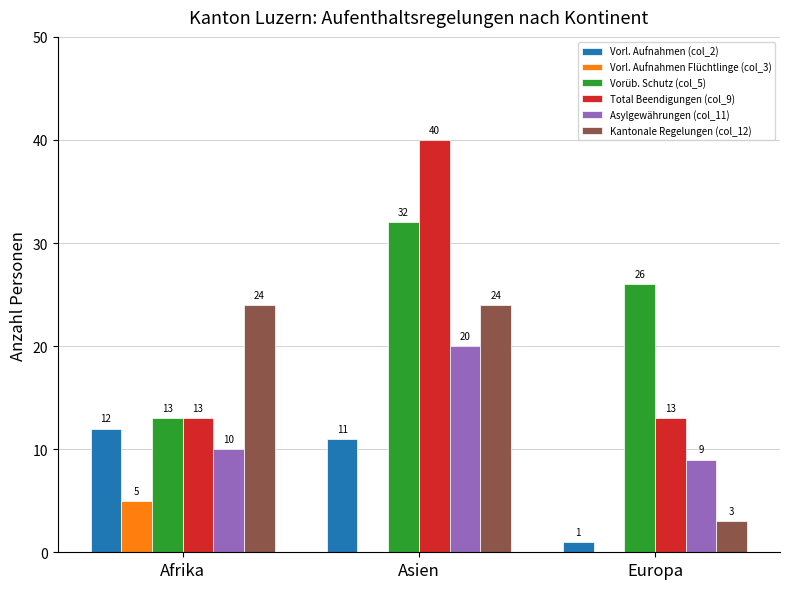

Where is Kantonale Regelungen (col_12) nearest to the value 13?

Europa